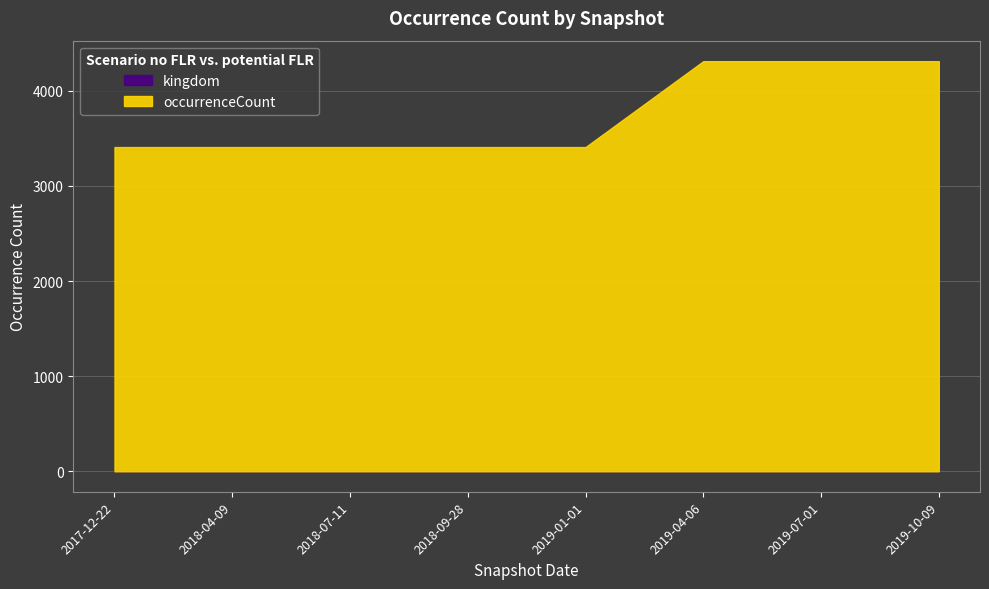

True or false: occurrenceCount and kingdom intersect in this chart.

False